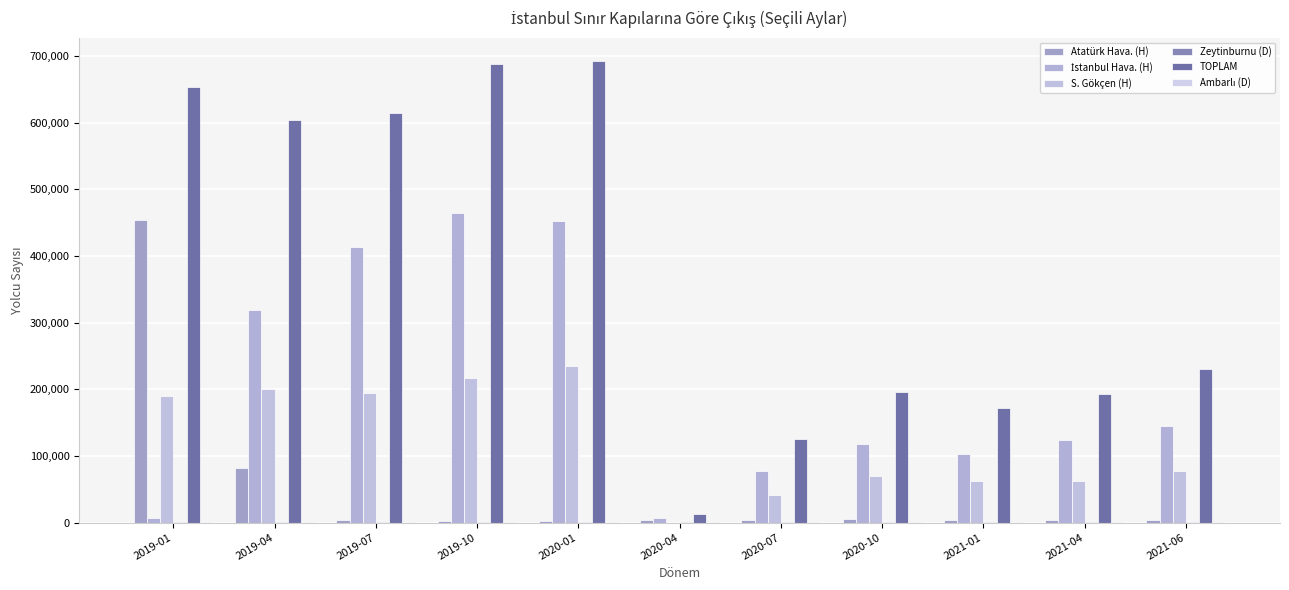

The Atatürk Hava. (H) series shows 4500 at 2019-10. True or false?

False